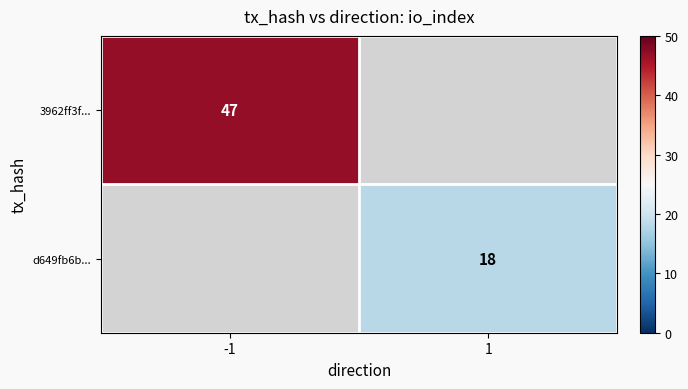

The value of d649fb6b... at 1 is 18. True or false?

True